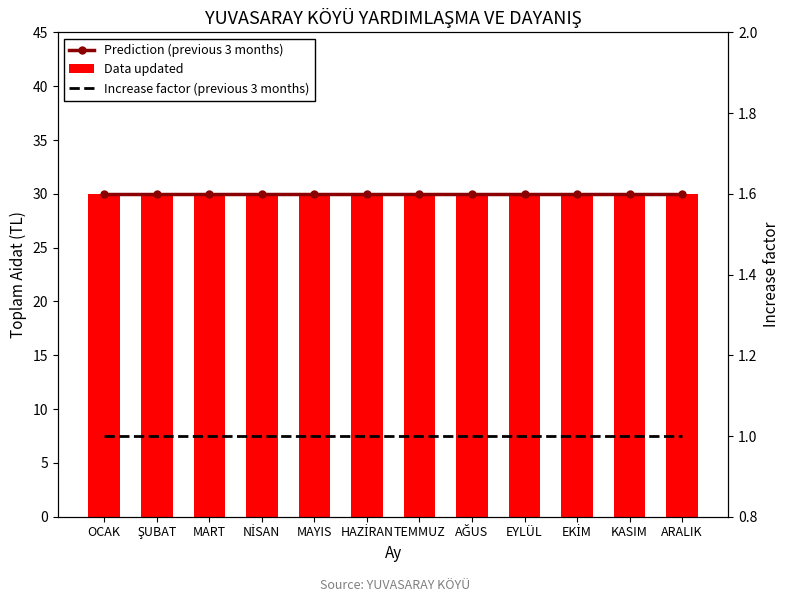

What is the approximate value of Prediction (previous 3 months) at MART?

30